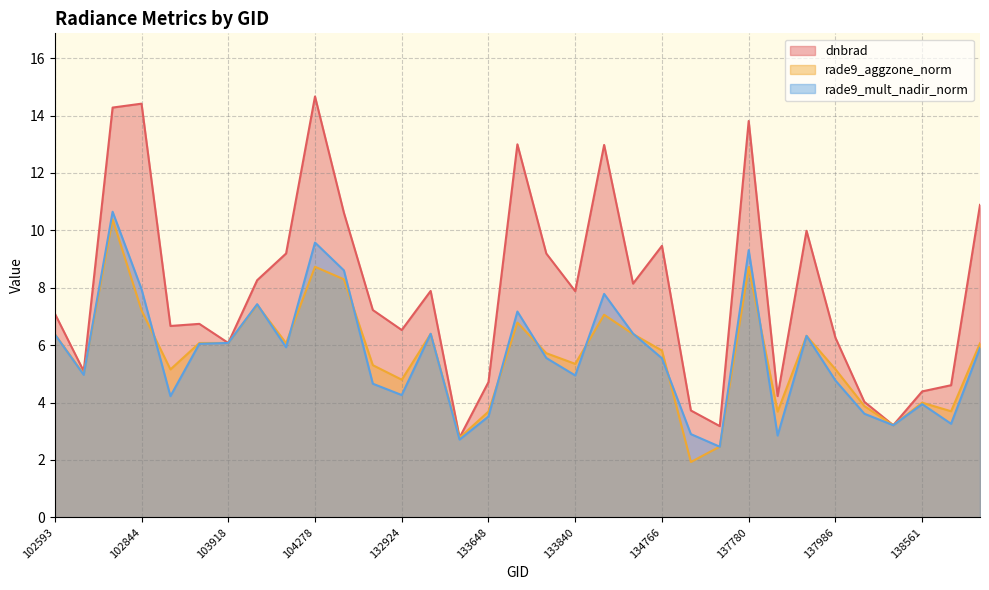

The value of rade9_aggzone_norm at 137780 is 8.7. True or false?

True